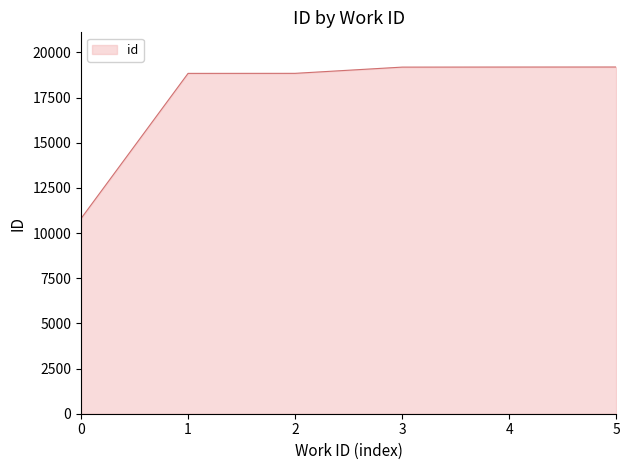

What is the greatest value displayed?

19193